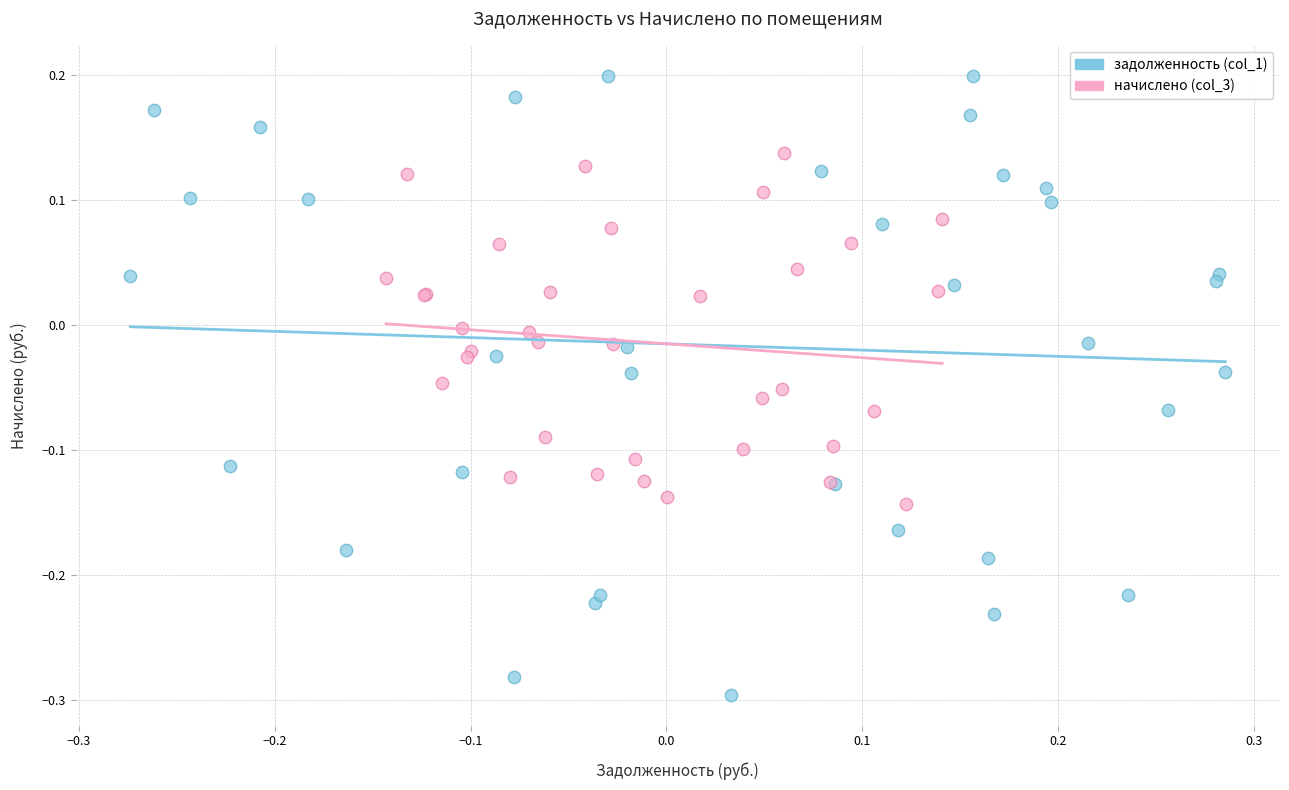

Which series reaches the maximum Y coordinate?

задолженность (col_1)